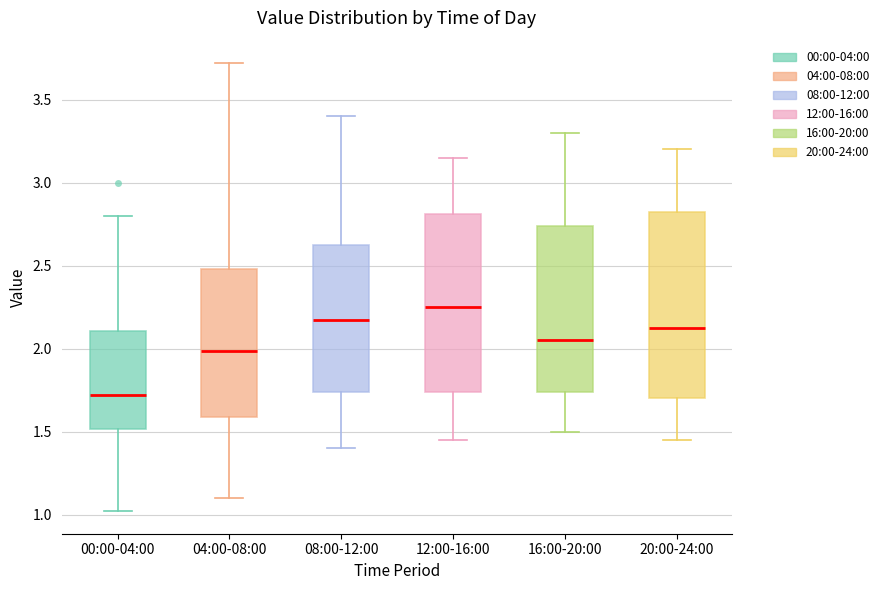

Reading left to right, read every box against the y-axis: the position of its median line, the range the box covers, and the ends of its whiskers. The values are not printed on the chart, so give them approximately, as read against the axis.

00:00-04:00: median 1.70, box 1.50 to 2.10, whiskers 1.00 to 2.80
04:00-08:00: median 2.00, box 1.60 to 2.50, whiskers 1.10 to 3.70
08:00-12:00: median 2.20, box 1.75 to 2.65, whiskers 1.40 to 3.40
12:00-16:00: median 2.25, box 1.75 to 2.80, whiskers 1.45 to 3.15
16:00-20:00: median 2.05, box 1.75 to 2.75, whiskers 1.50 to 3.30
20:00-24:00: median 2.15, box 1.70 to 2.85, whiskers 1.45 to 3.20